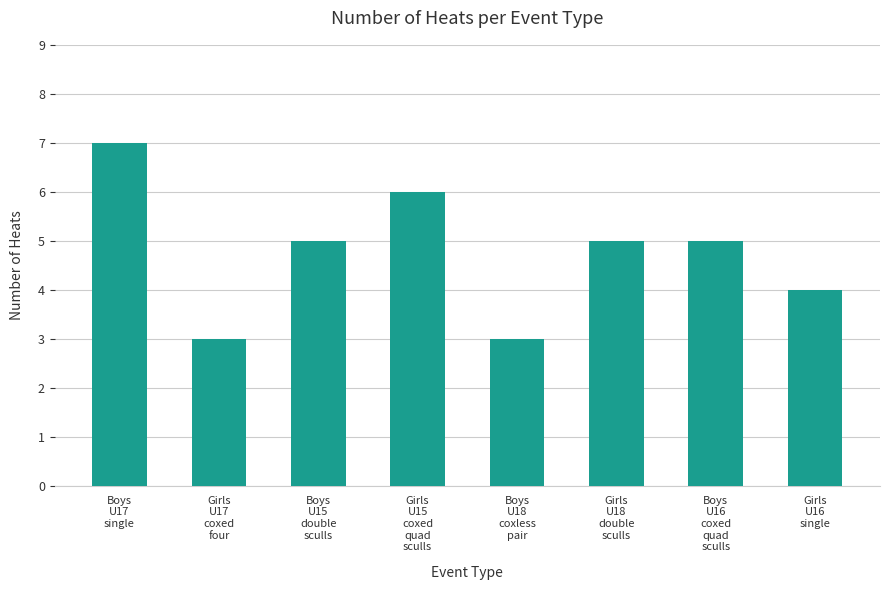

Which has a higher value, Girls
U18
double
sculls or Girls
U15
coxed
quad
sculls?

Girls
U15
coxed
quad
sculls